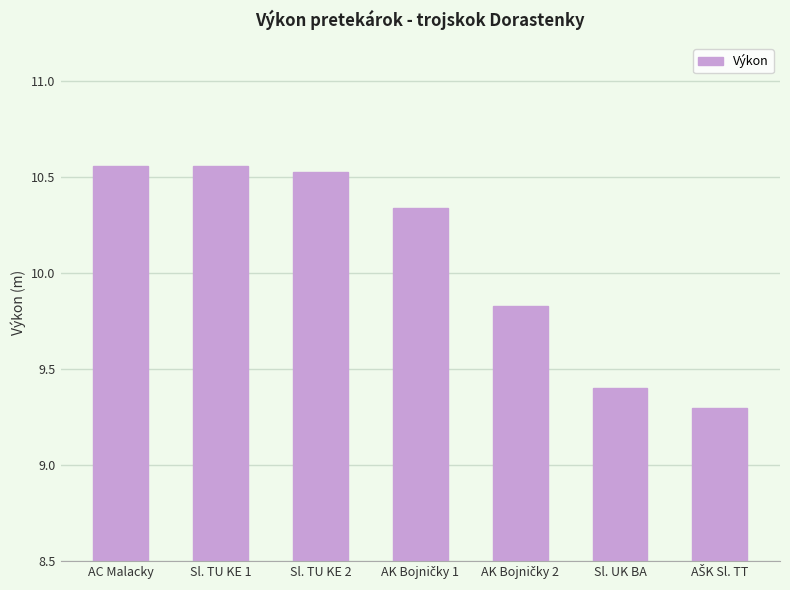

What value does the data have at Sl. UK BA?

9.4